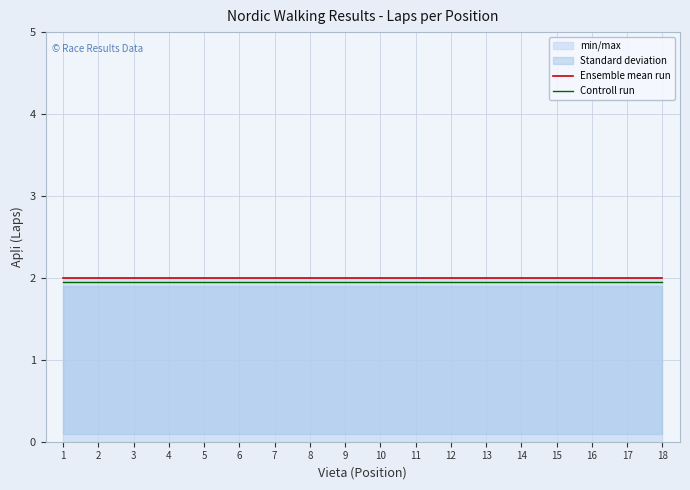

Is it true that Ensemble mean run equals 1.2 at 18?

False